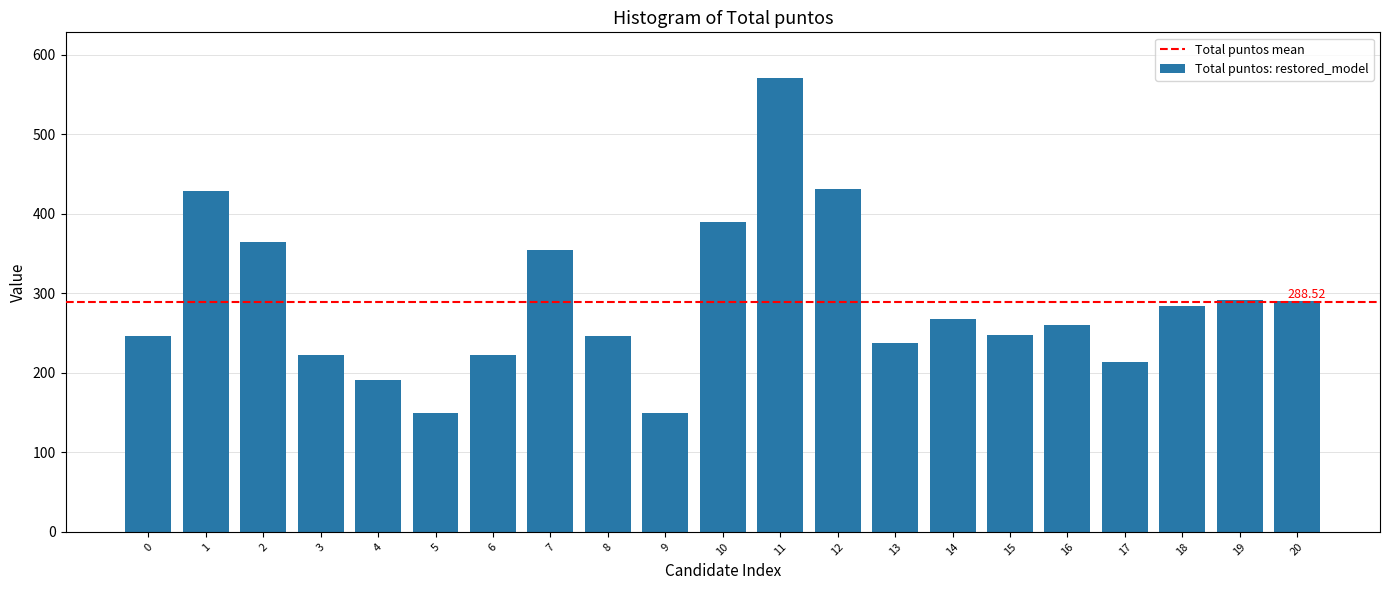

Which has a higher value, 10 or 3?

10